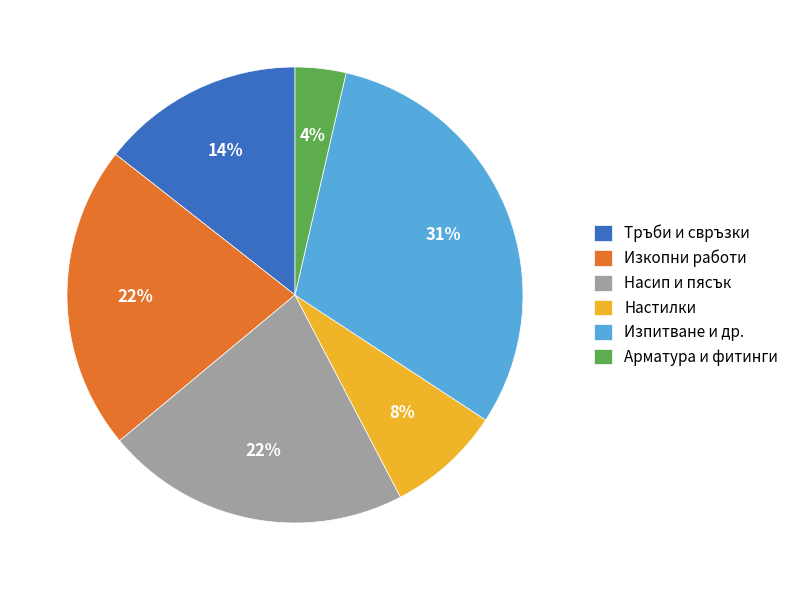

True or false: Изкопни работи accounts for 22% of the total.

True